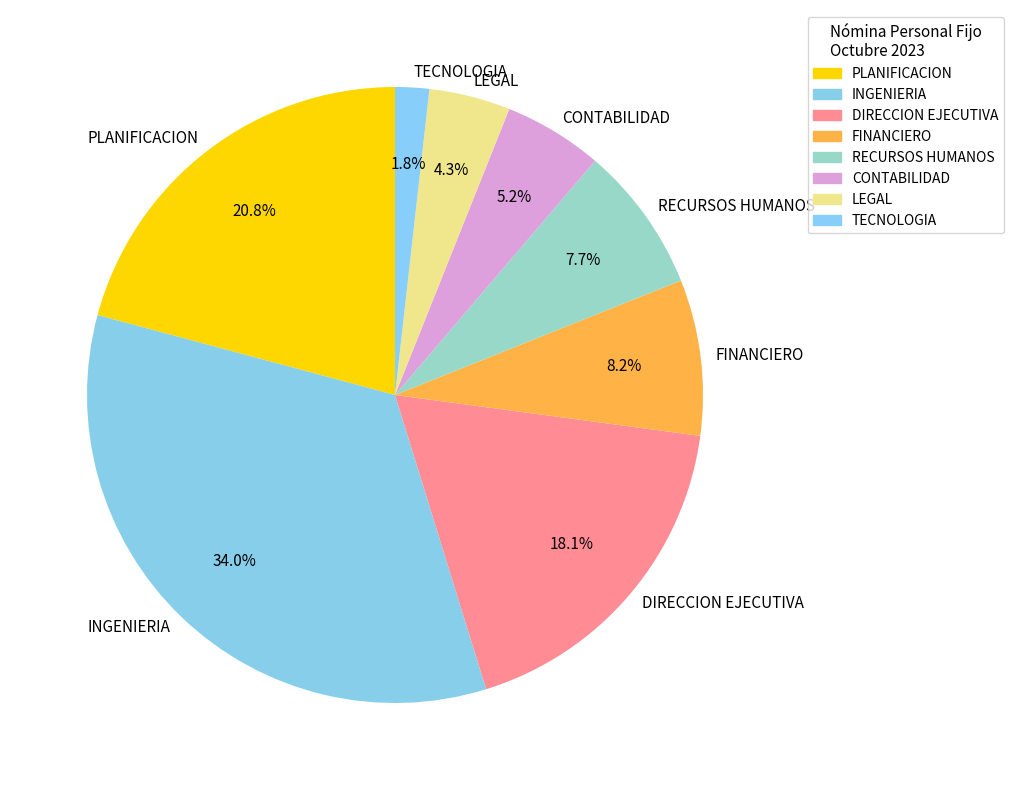

Which has a higher value, CONTABILIDAD or LEGAL?

CONTABILIDAD